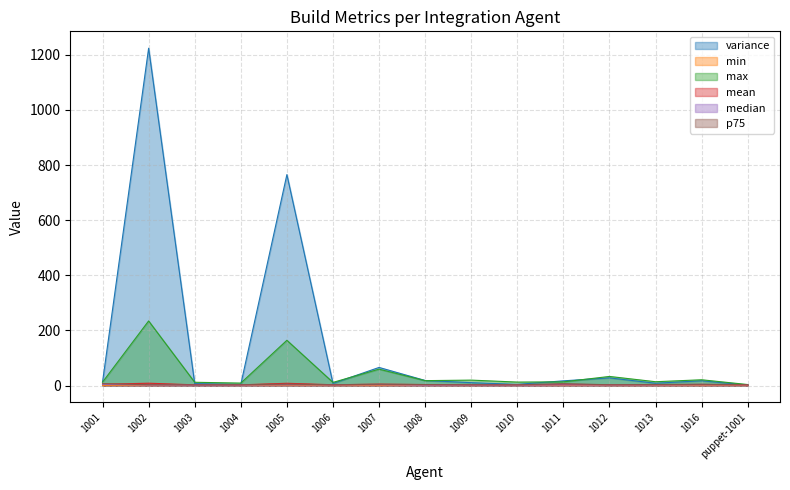

What is the label of the 9th point from the left?

1009